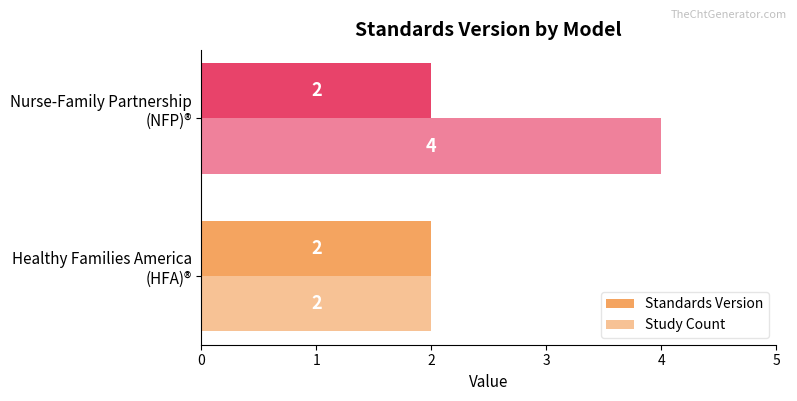

How many series are shown in this chart?

2